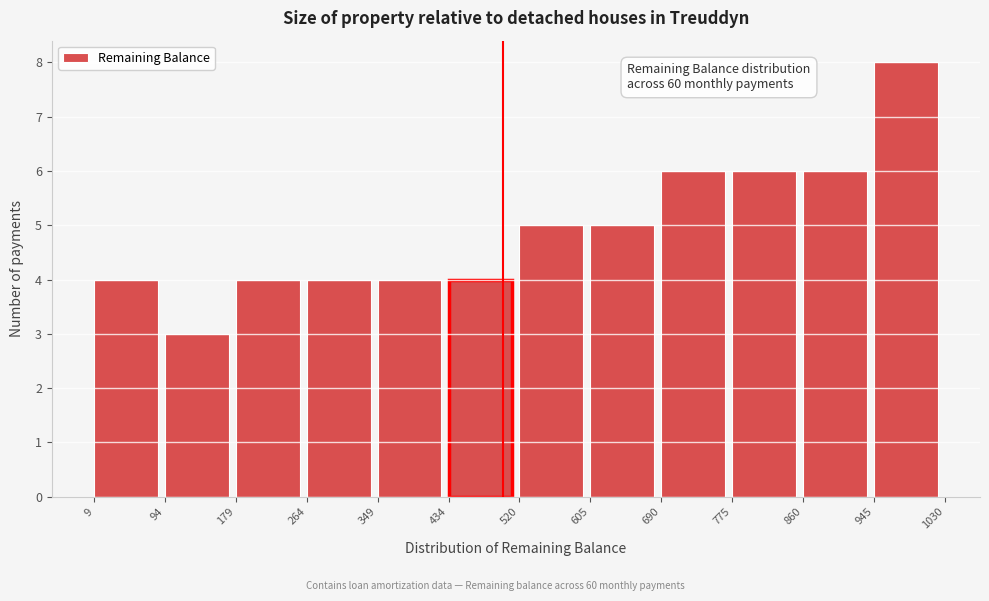

Which range on the x-axis has the tallest bar?

945 to 1030